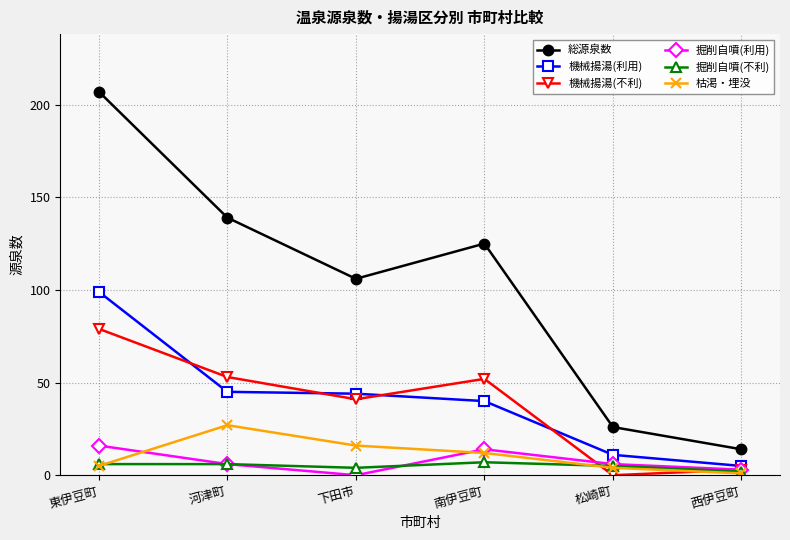

Is it true that 枯渇・埋没 equals 8 at 下田市?

False